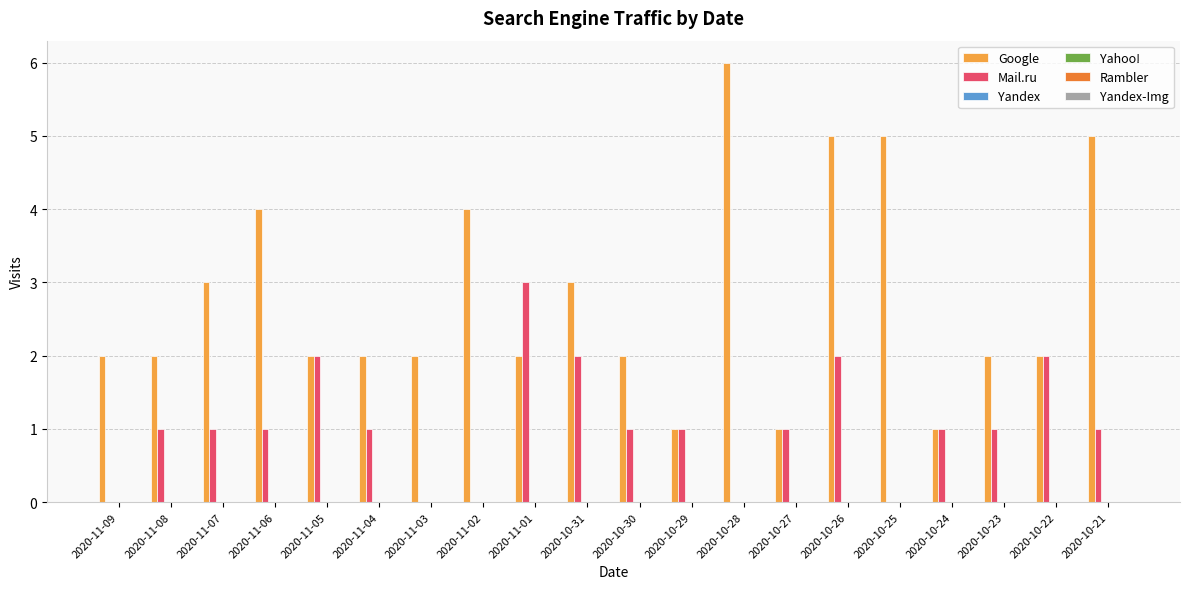

Which series has the largest total across all categories?

Google